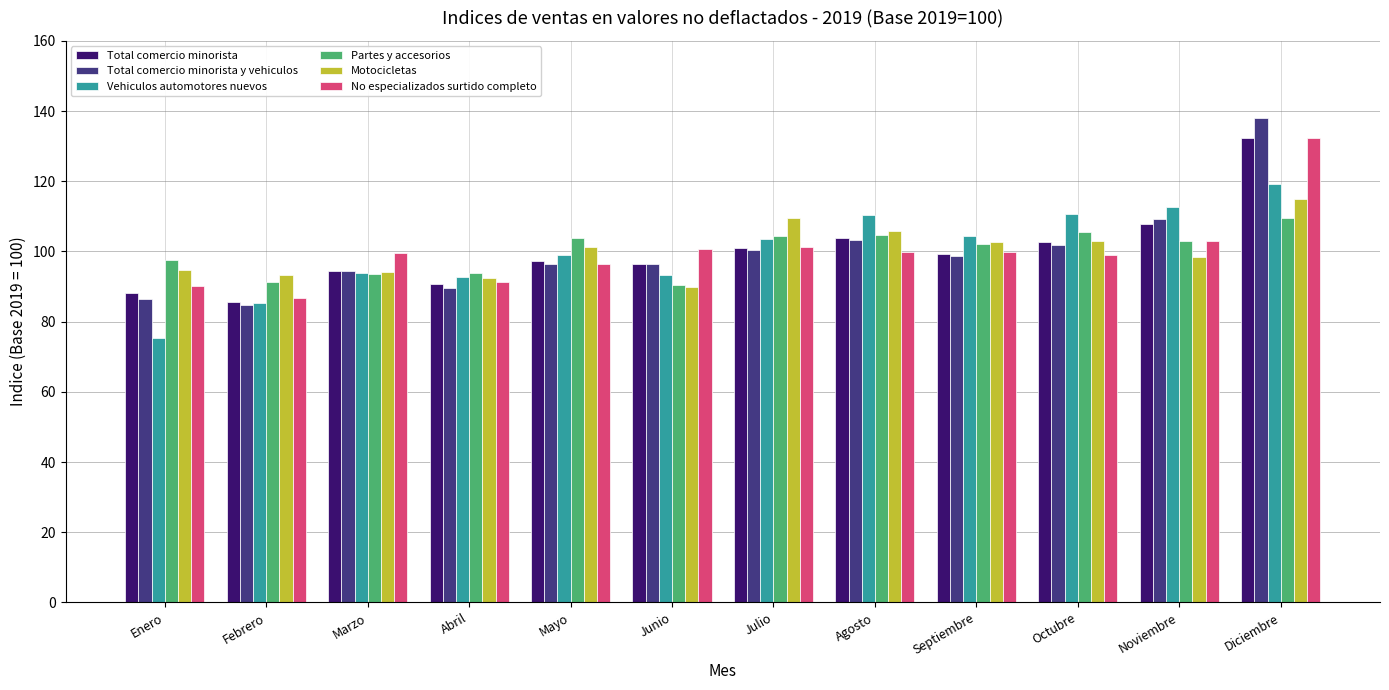

Where is Vehiculos automotores nuevos nearest to the value 97?

Mayo